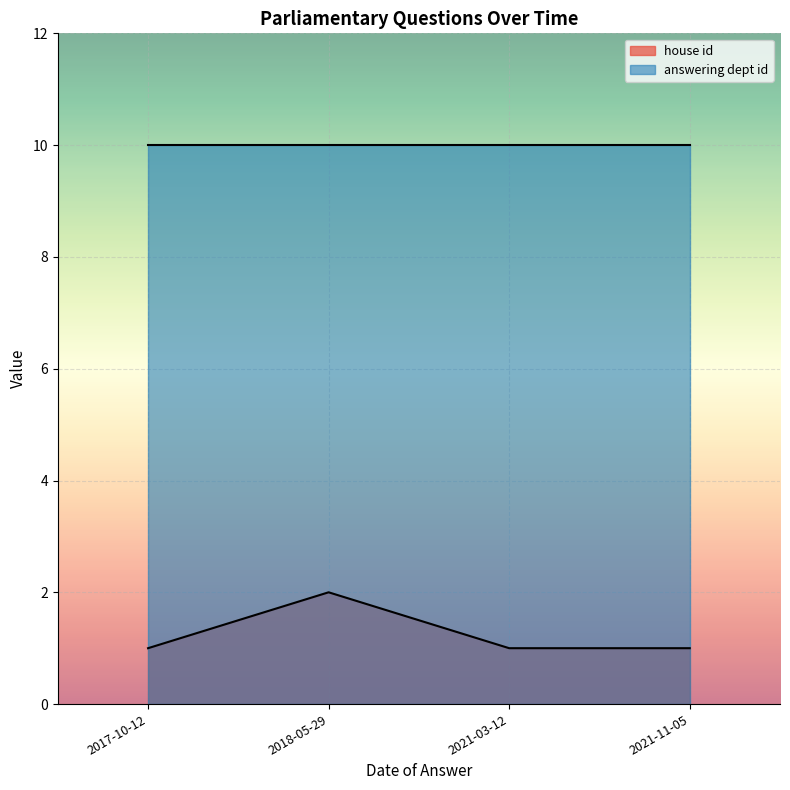

What is the difference between the highest and lowest values at 2021-03-12?

9